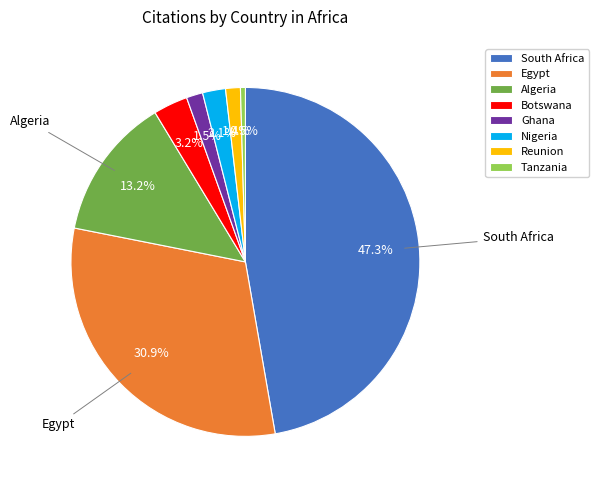

Is there a majority slice in this chart?

No